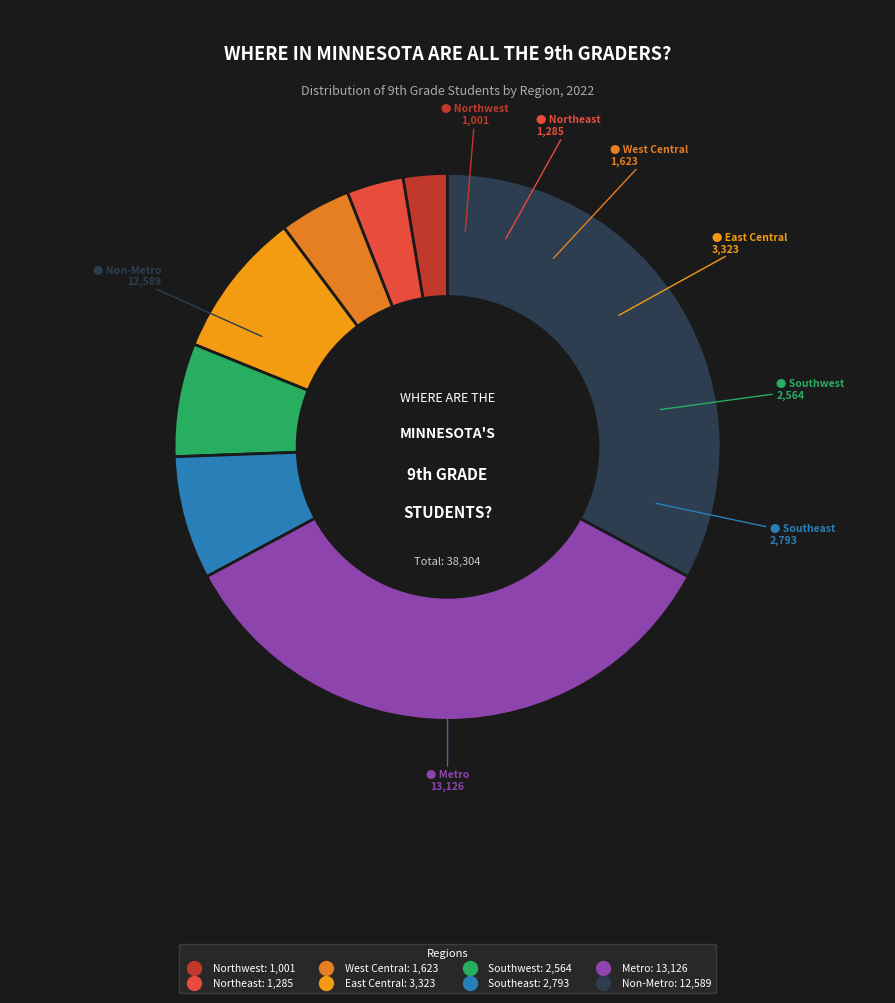

How many slices are in this pie chart?

8